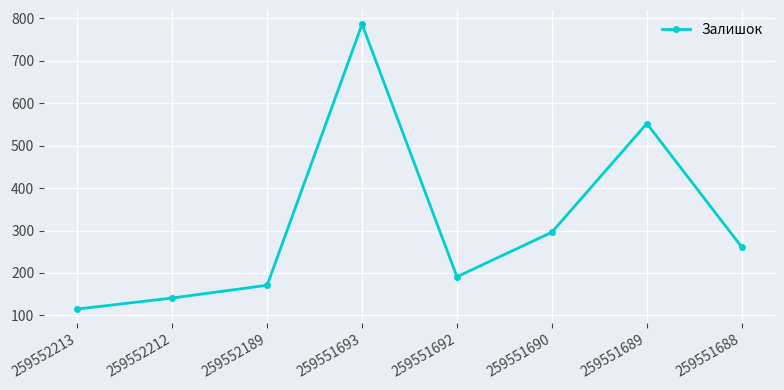

Reading left to right, extract all data points from this chart.

115	141	171	786	191	296	552	261